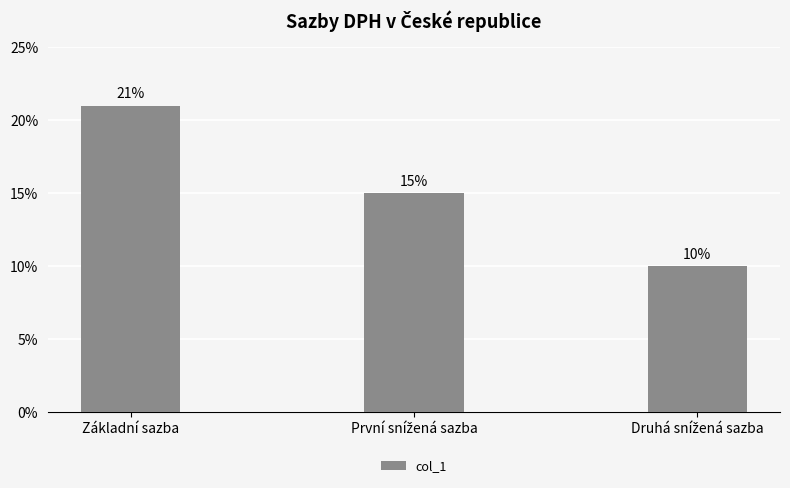

What is the minimum value shown in the chart?

10